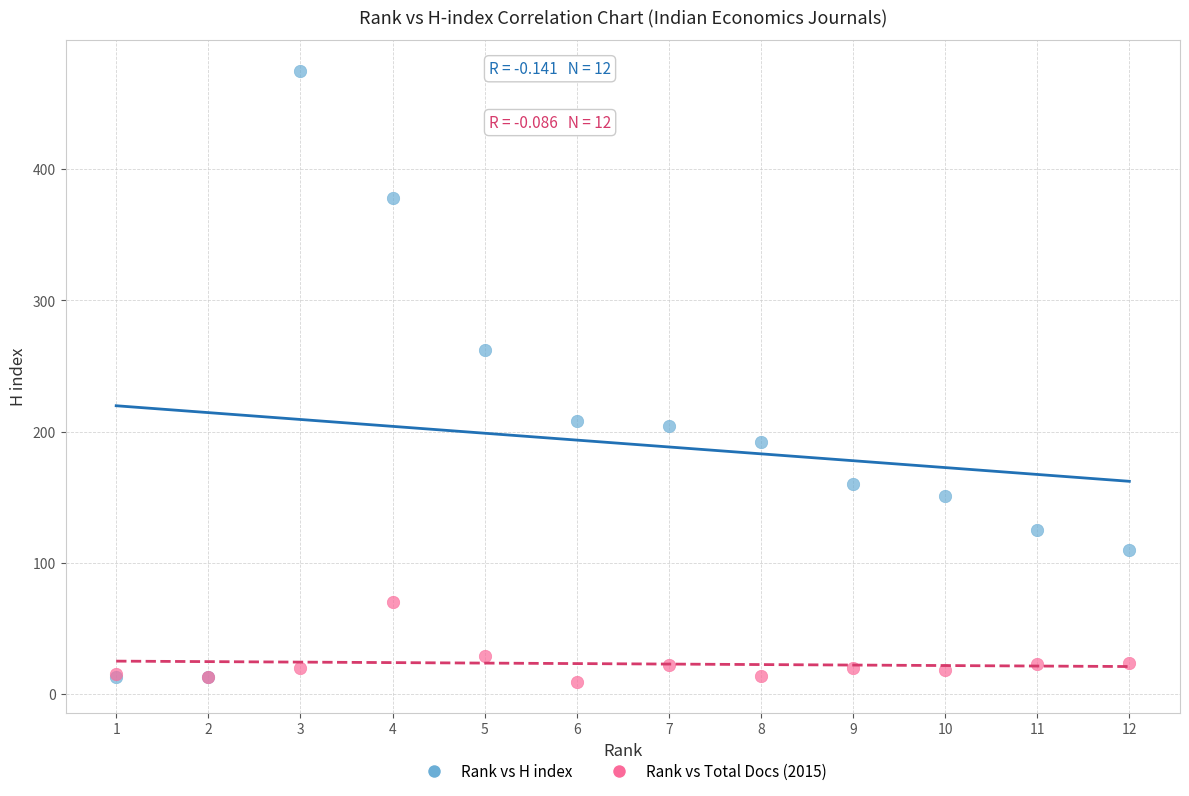

Across all series, what Y value is closest to 242?

262